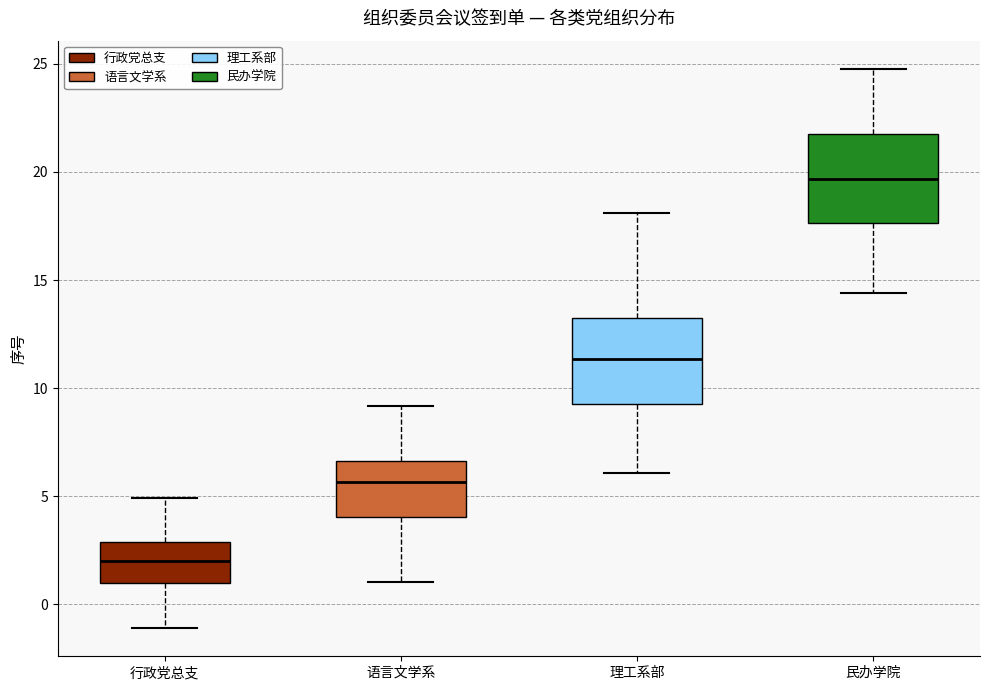

Where does the upper whisker of the box for 理工系部 end on the y-axis? The values are not printed on the chart, so give them approximately, as read against the axis.

18.0